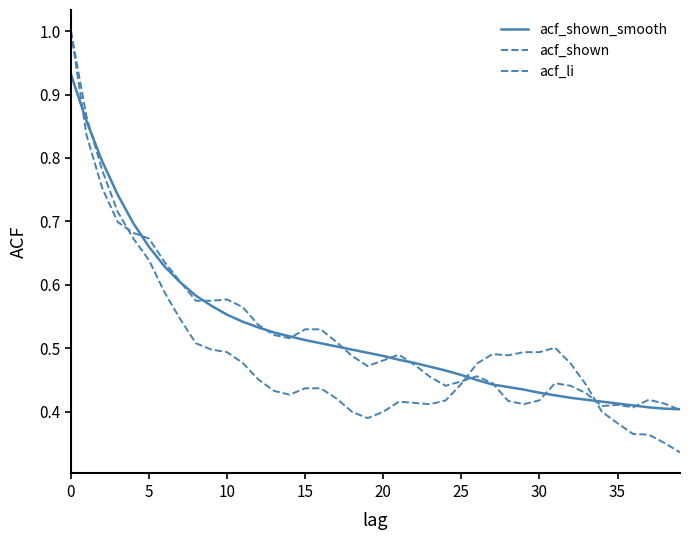

How many lines are shown in the chart?

3